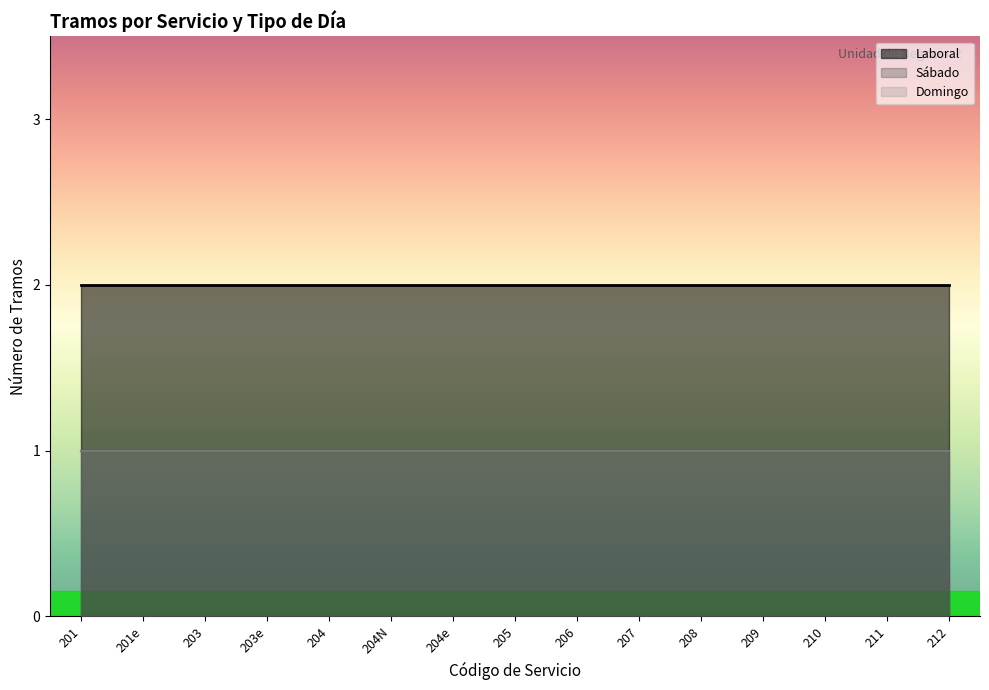

What is the label of the 15th point from the left?

212